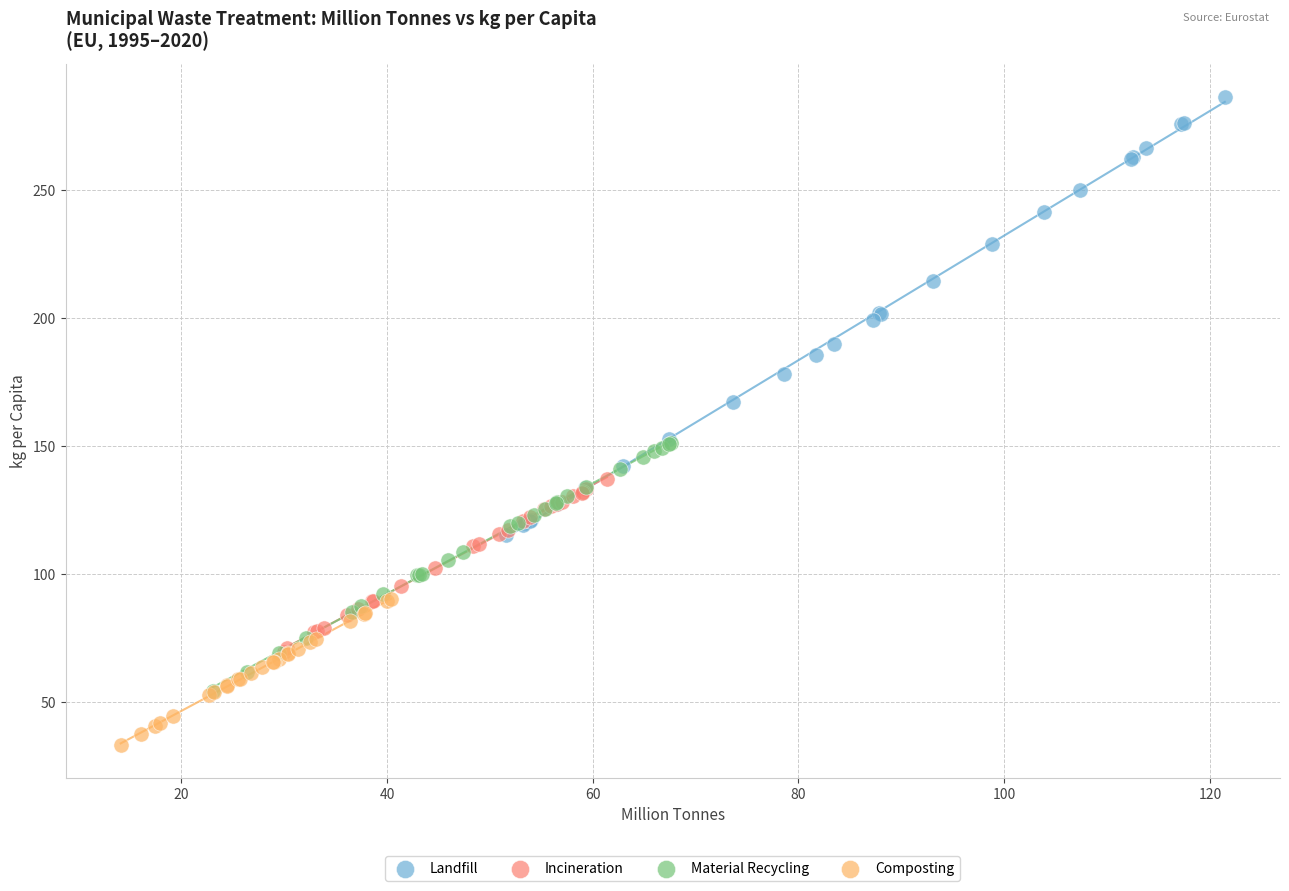

What are all the series names shown in the legend?

Landfill, Incineration, Material Recycling, Composting